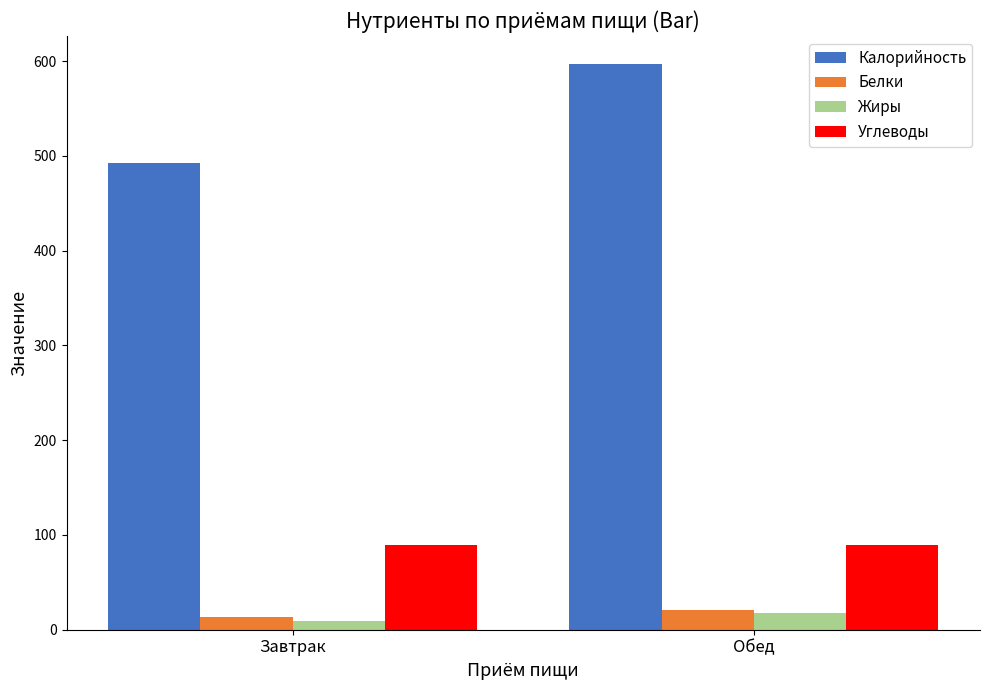

What is the lowest value of the Углеводы series?

89.0